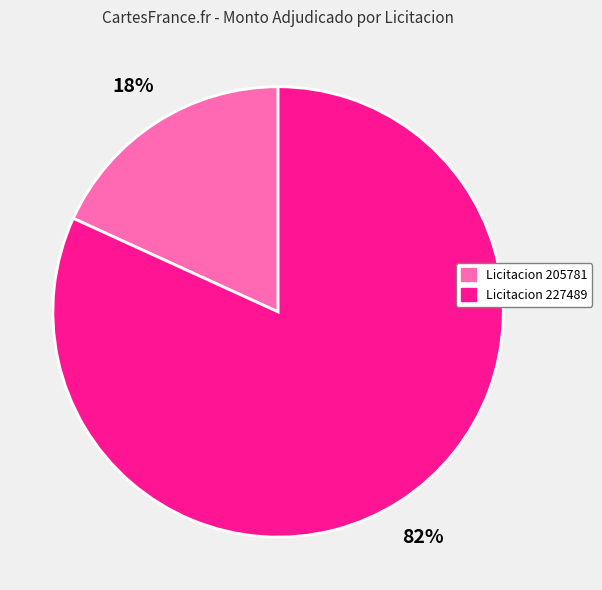

To the nearest percent, what is the average slice percentage?

50%